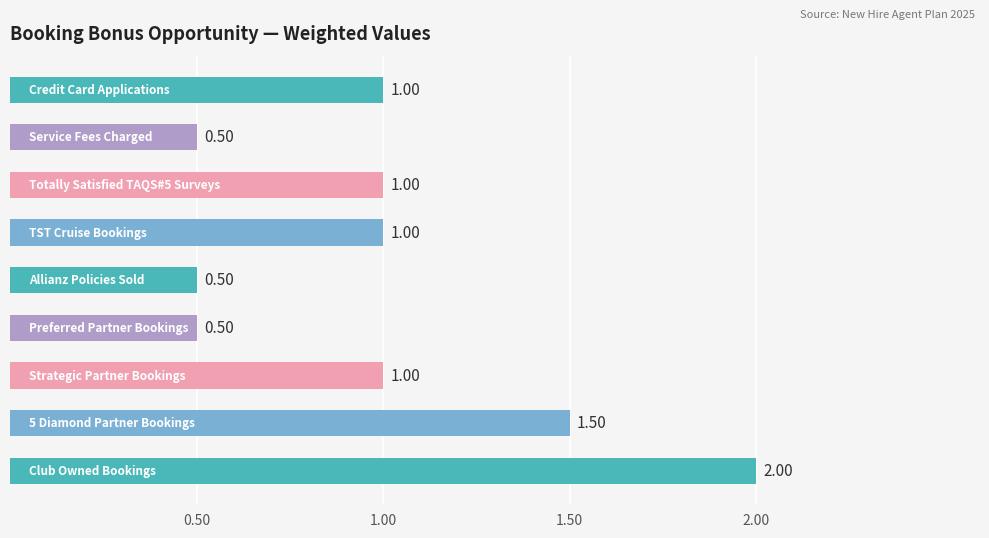

How many values are between 0 and 1?

7